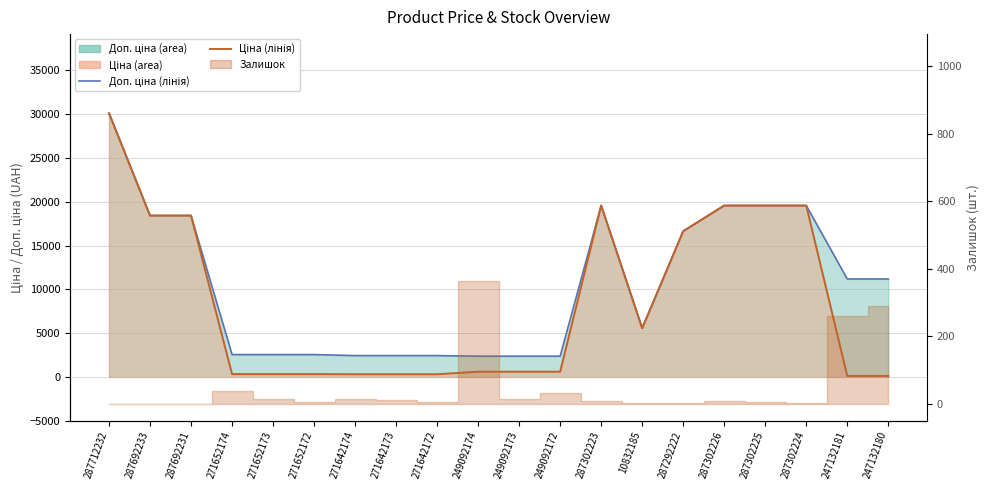

Reading left to right, list all the values displayed in this chart.

Доп. ціна (лінія): 287712232=30102.8	287692233=18420.9	287692231=18420.9	271652174=2546.4	271652173=2546.4	271652172=2546.4	271642174=2432.8	271642173=2432.8	271642172=2432.8	249092174=2366.5	249092173=2366.5	249092172=2366.5	287302223=19564.9	10832185=5560.3	287292222=16636.8	287302226=19564.9	287302225=19564.9	287302224=19564.9	247132181=11182.0	247132180=11182.0
Ціна (лінія): 287712232=30102.8	287692233=18420.9	287692231=18420.9	271652174=318.3	271652173=318.3	271652172=318.3	271642174=304.1	271642173=304.1	271642172=304.1	249092174=591.6	249092173=591.6	249092172=591.6	287302223=19564.9	10832185=5560.3	287292222=16636.8	287302226=19564.9	287302225=19564.9	287302224=19564.9	247132181=111.8	247132180=111.8